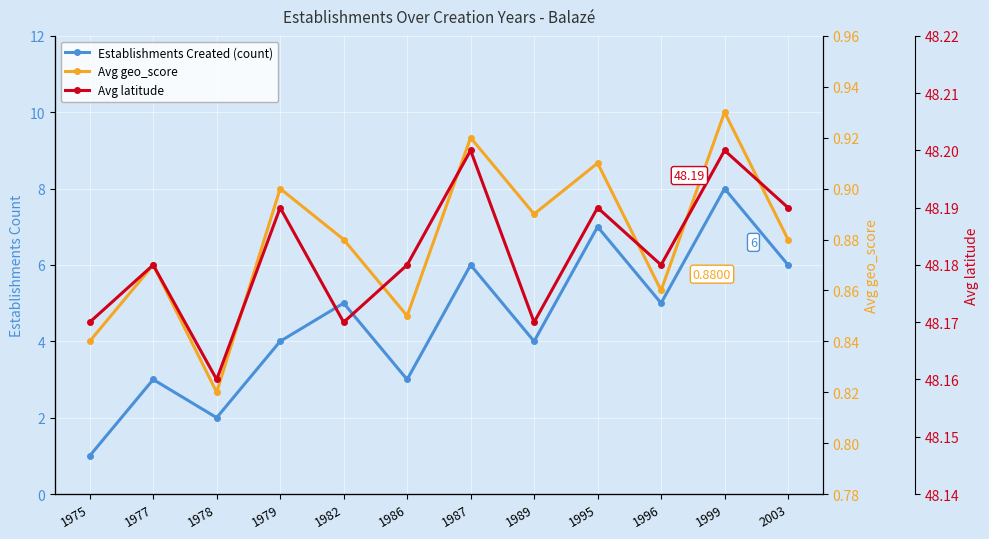

Which label corresponds to the smallest value in the chart?

1978